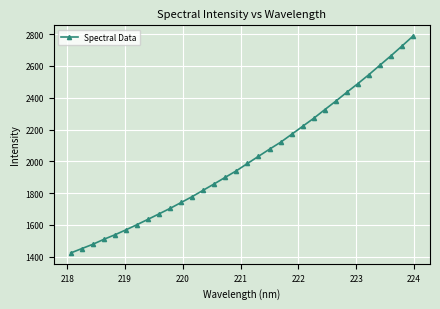

What is the maximum value shown in the chart?

2786.9